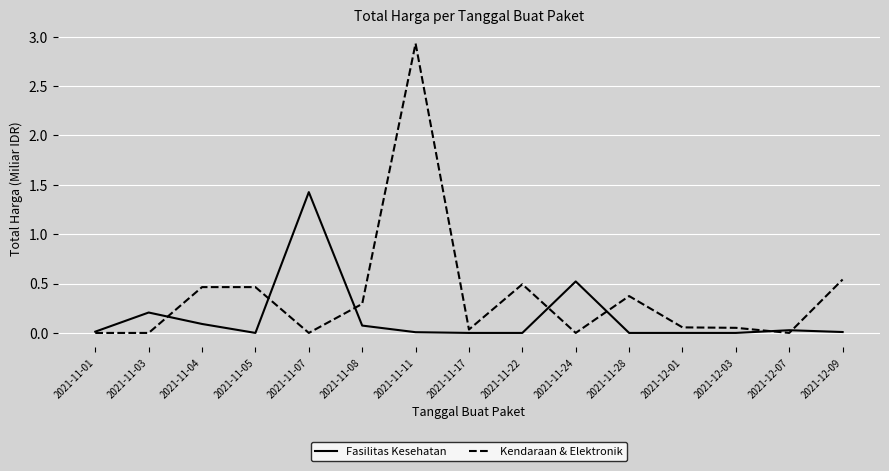

Does the chart display data point markers on the line(s)?

No